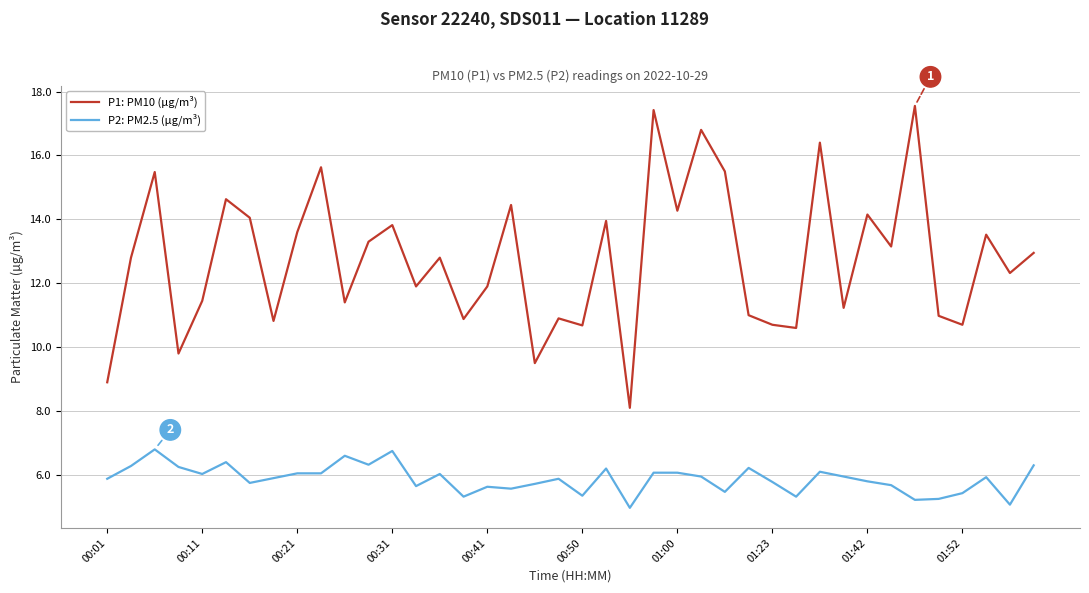

How many distinct data groups are displayed?

2